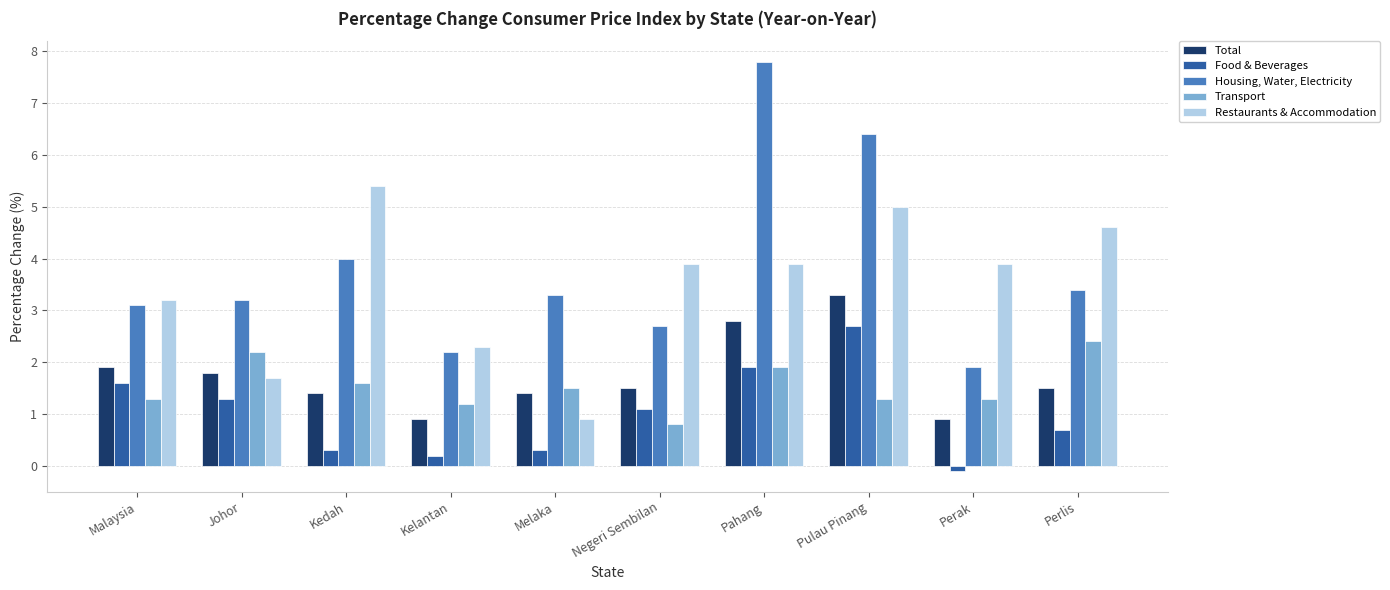

At how many categories does at least one series exceed 6?

2